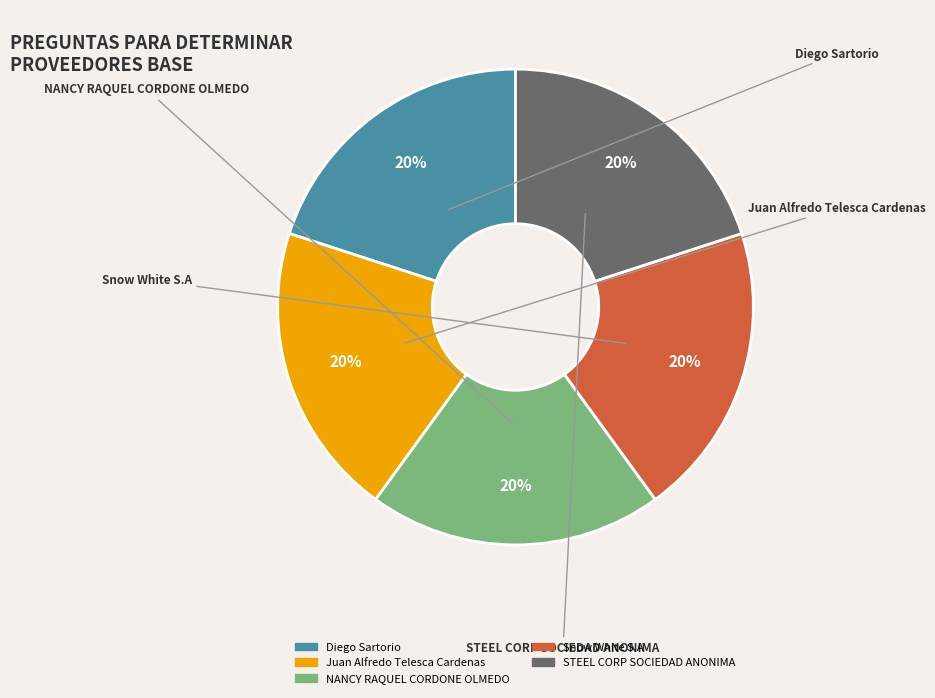

To the nearest percent, what is the average slice percentage?

20%